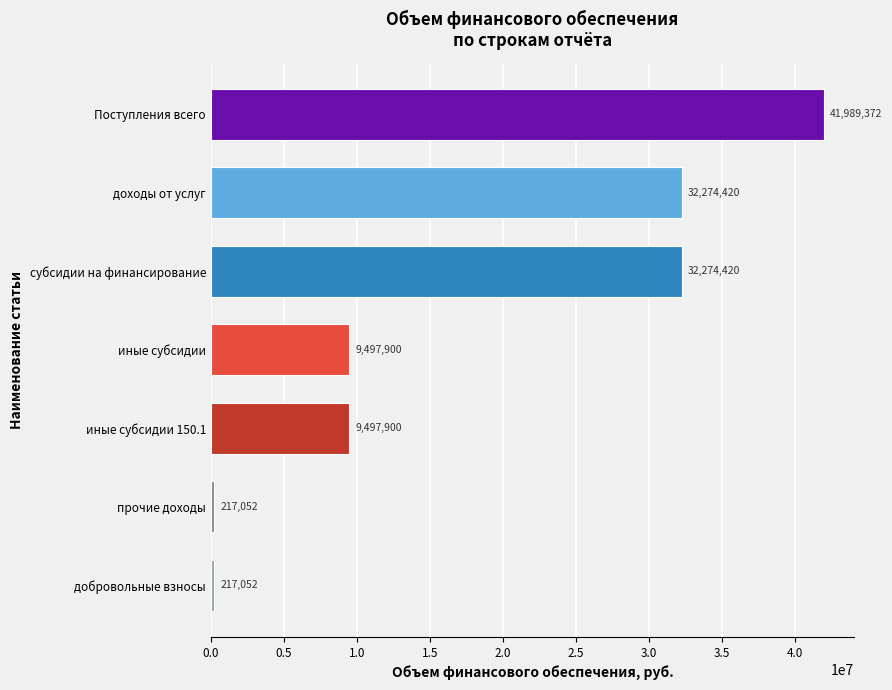

What is the ratio of the value at субсидии на финансирование to the value at доходы от услуг?

1.0